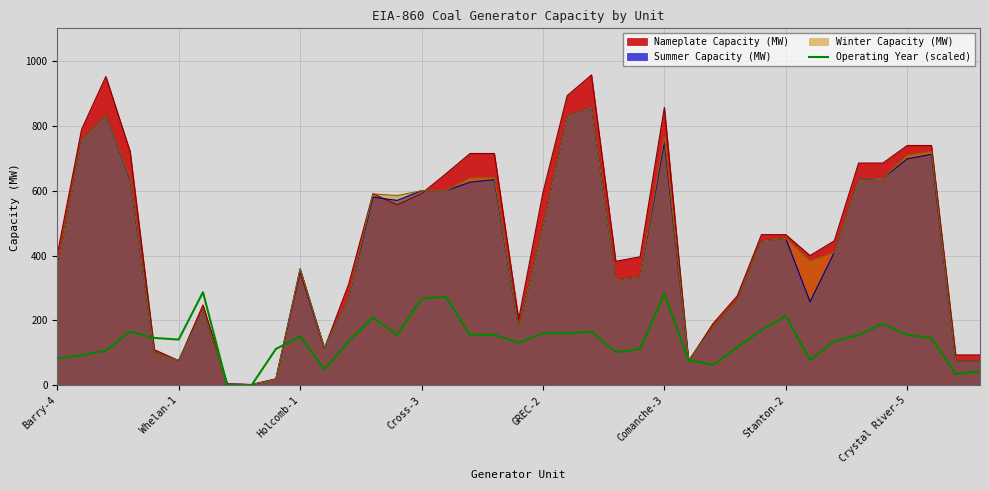

Which series has the largest range (max minus min)?

Nameplate Capacity (MW)